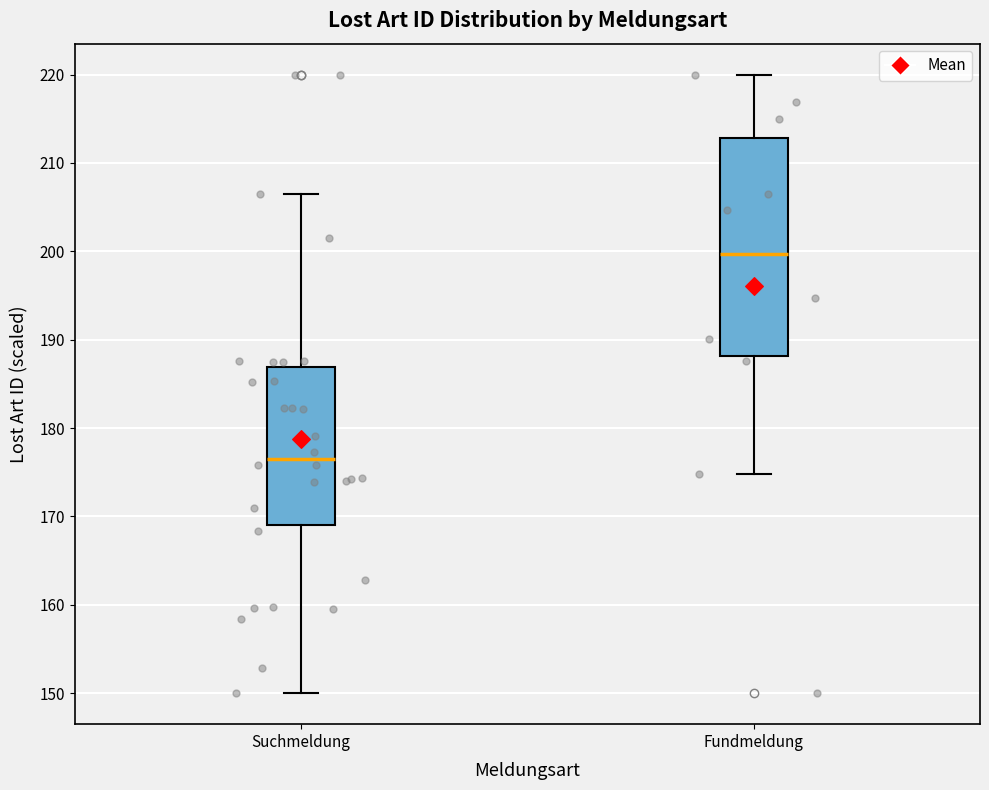

Where does the lower whisker of the box for Suchmeldung end on the y-axis? The values are not printed on the chart, so give them approximately, as read against the axis.

150